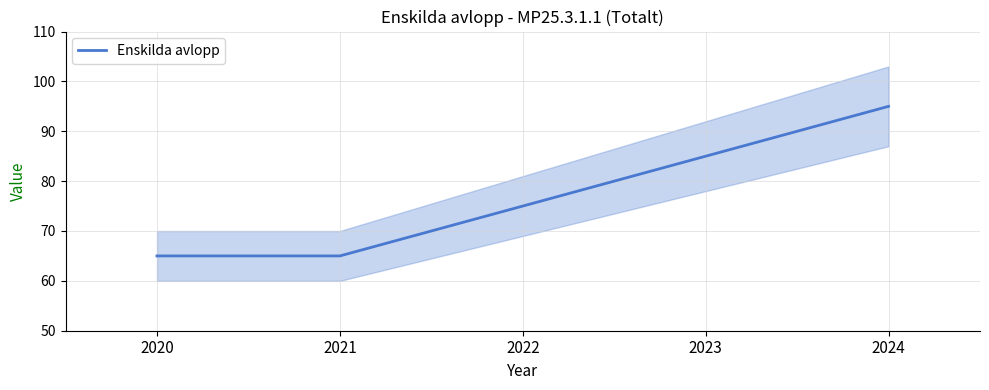

What value does the data have at 2020, to the nearest 5?

65